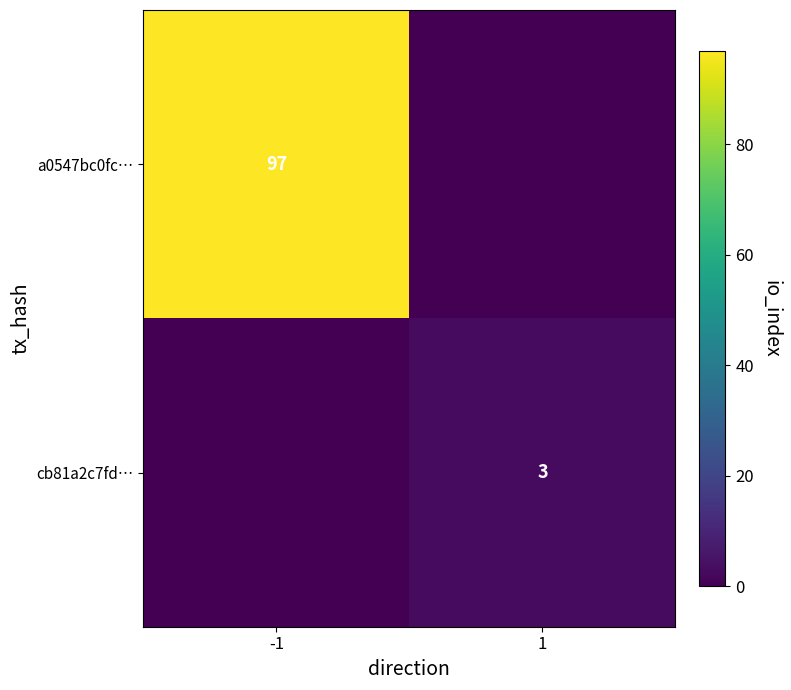

The cb81a2c7fd… series shows 3 at 1. True or false?

True